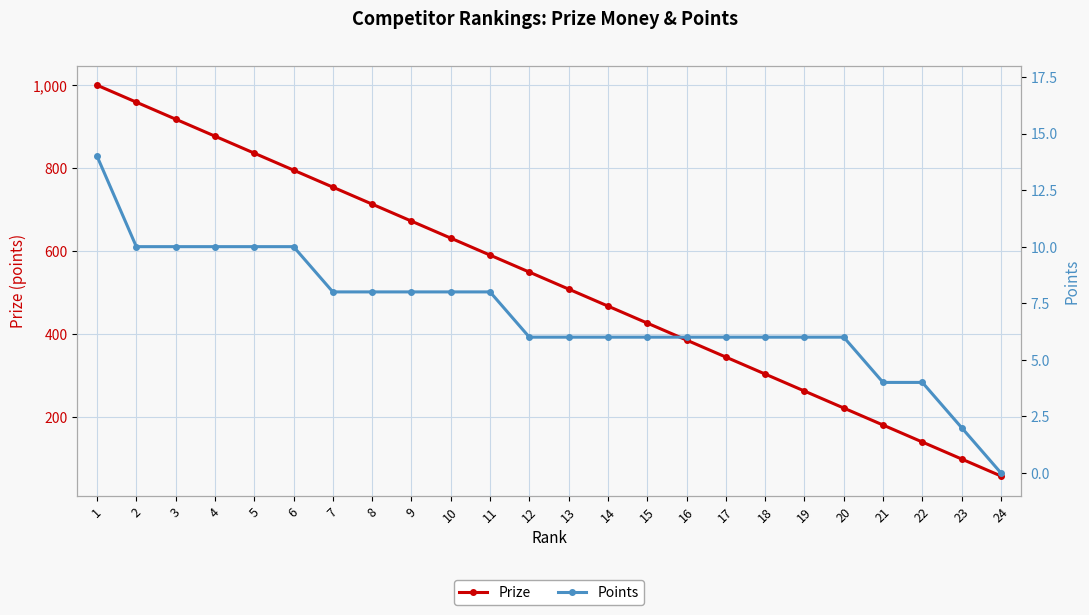

True or false: Points has more than 2 interior local peaks.

False